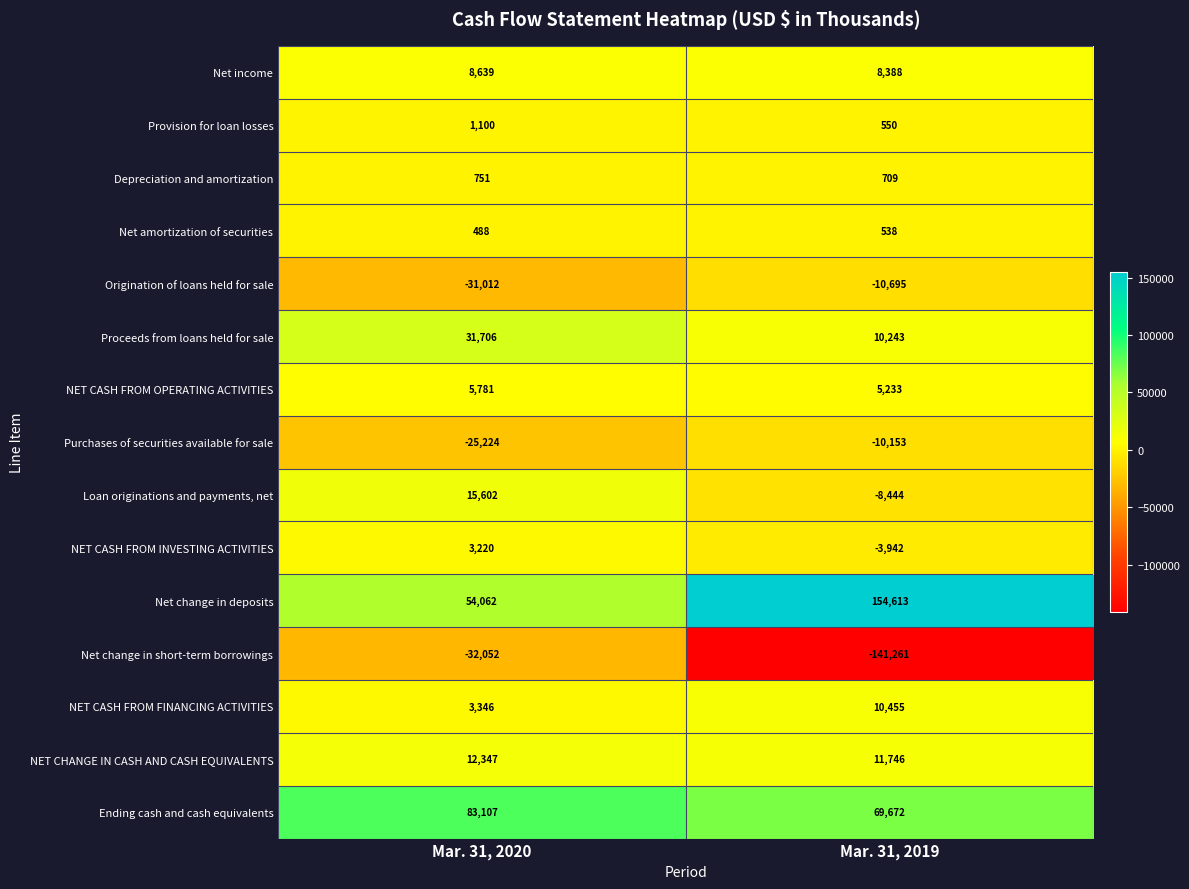

How many categories are shown in the chart?

2